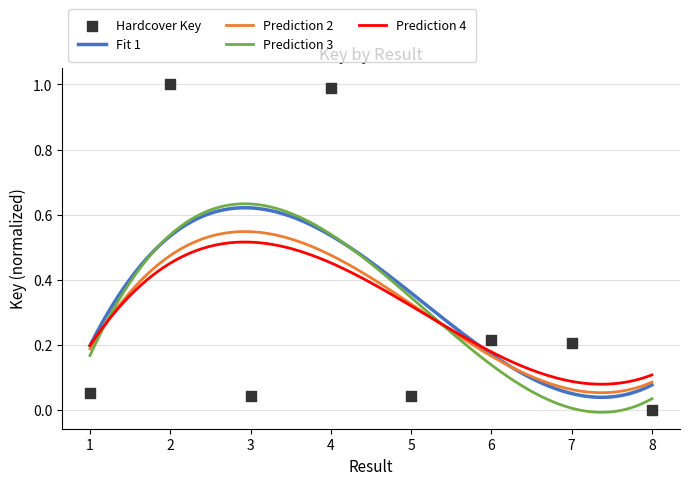

What is the change in value from 6 to 8?

-0.2